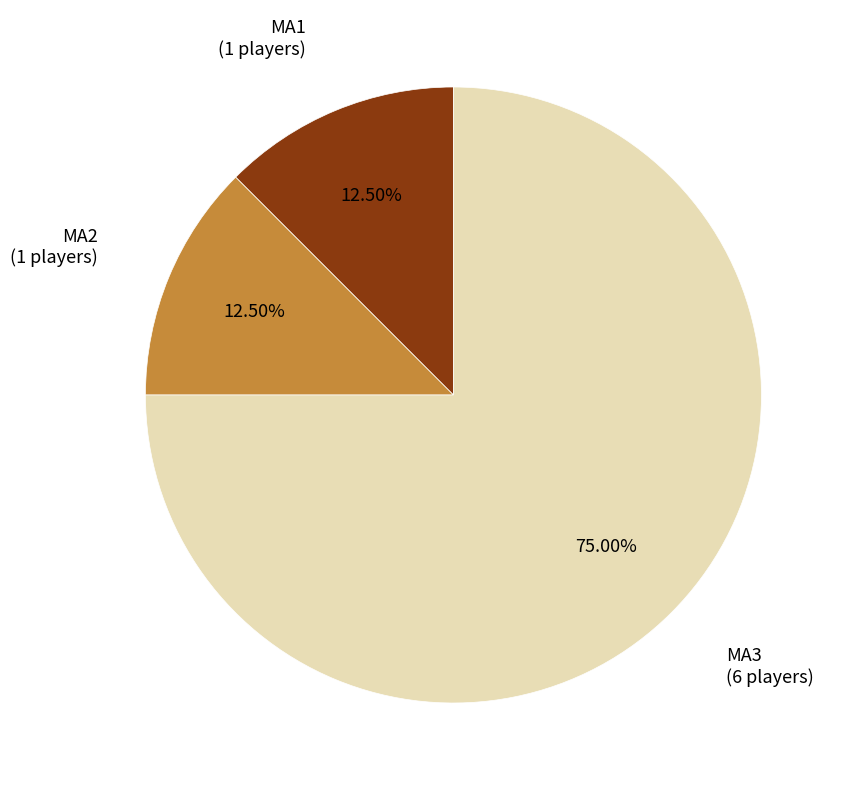

What percentage is NOT represented by MA2?

87.5%